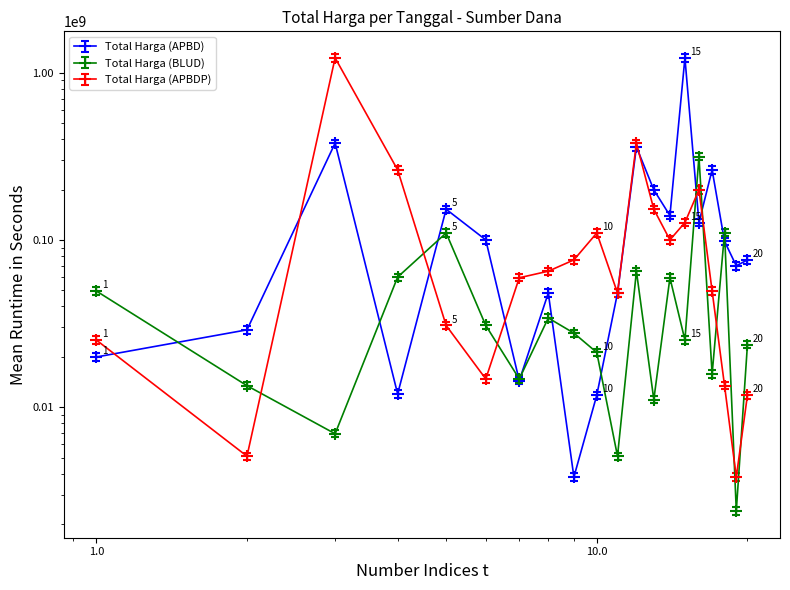

How many lines are shown in the chart?

3